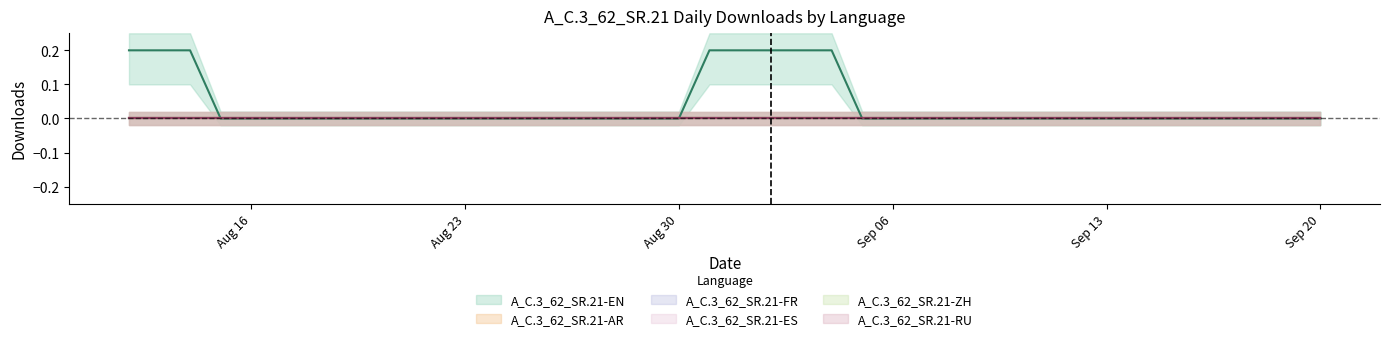

Which category has the highest value in the A_C.3_62_SR.21-RU series?

2021-08-12